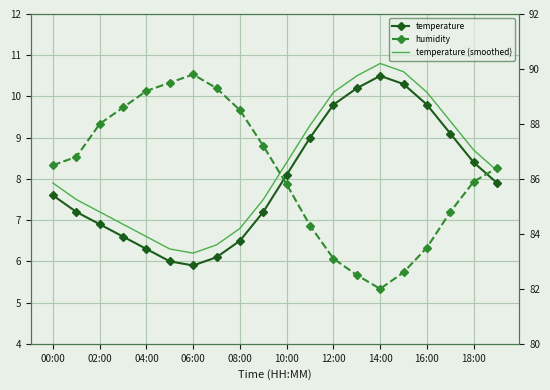

At which category is the sum across all series the highest?

15